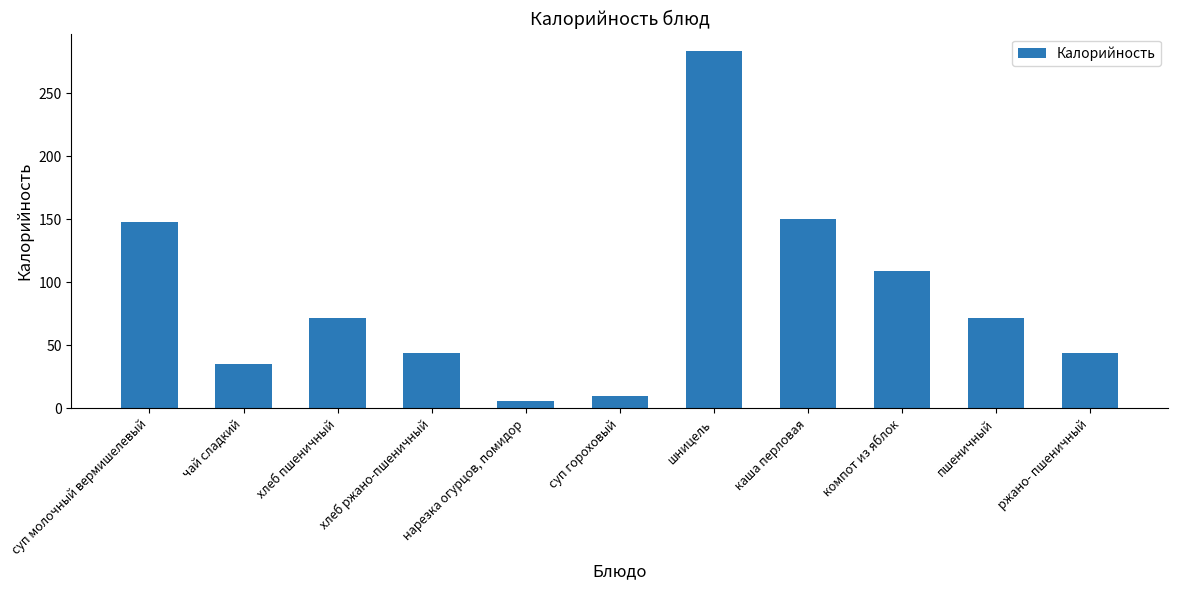

What value does the data have at нарезка огурцов, помидор?

6.0